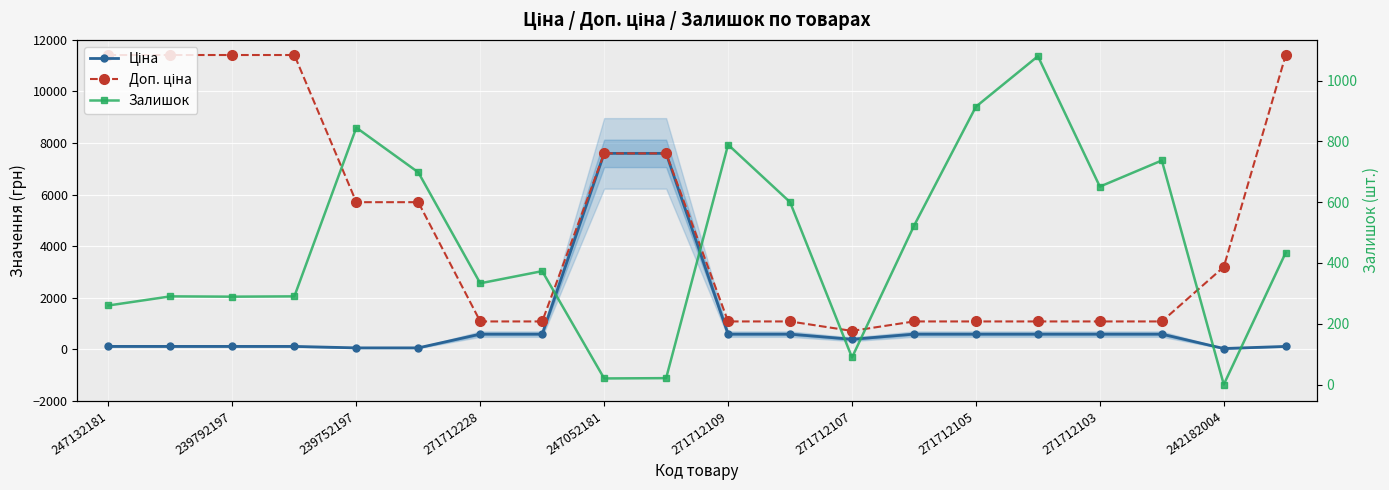

Does the chart display data point markers on the line(s)?

Yes